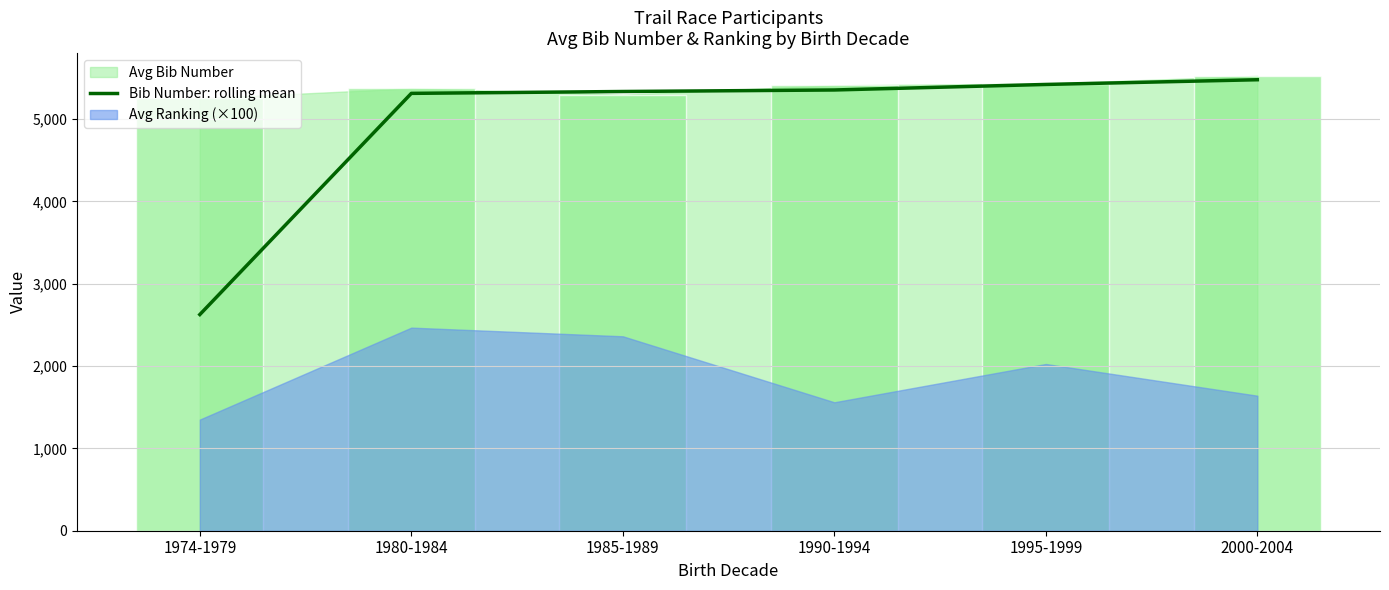

What is the maximum value for Bib Number: rolling mean?

5477.5